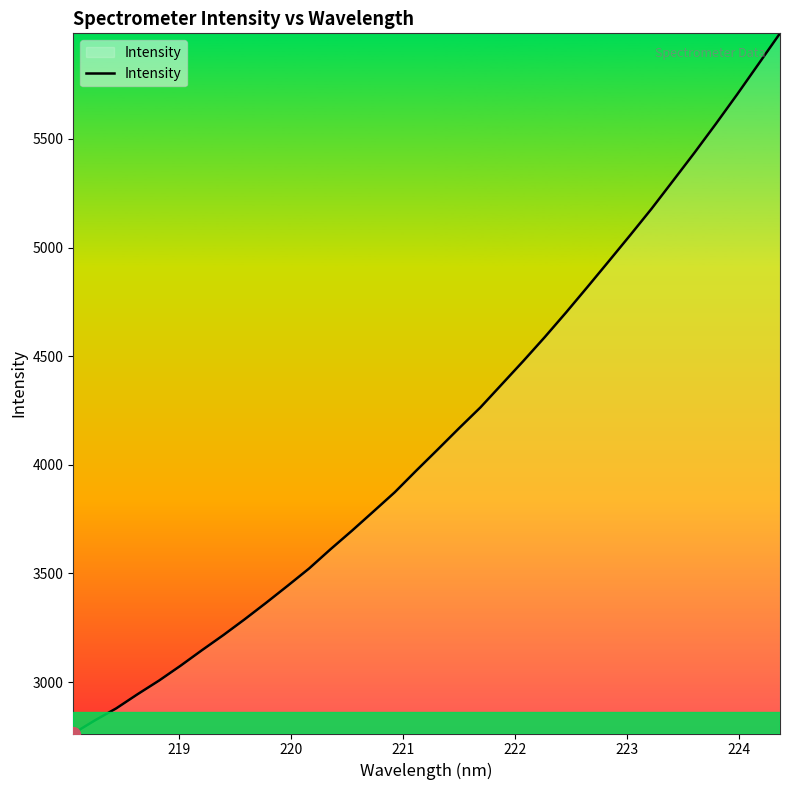

What is the minimum value shown in the chart?

2763.5